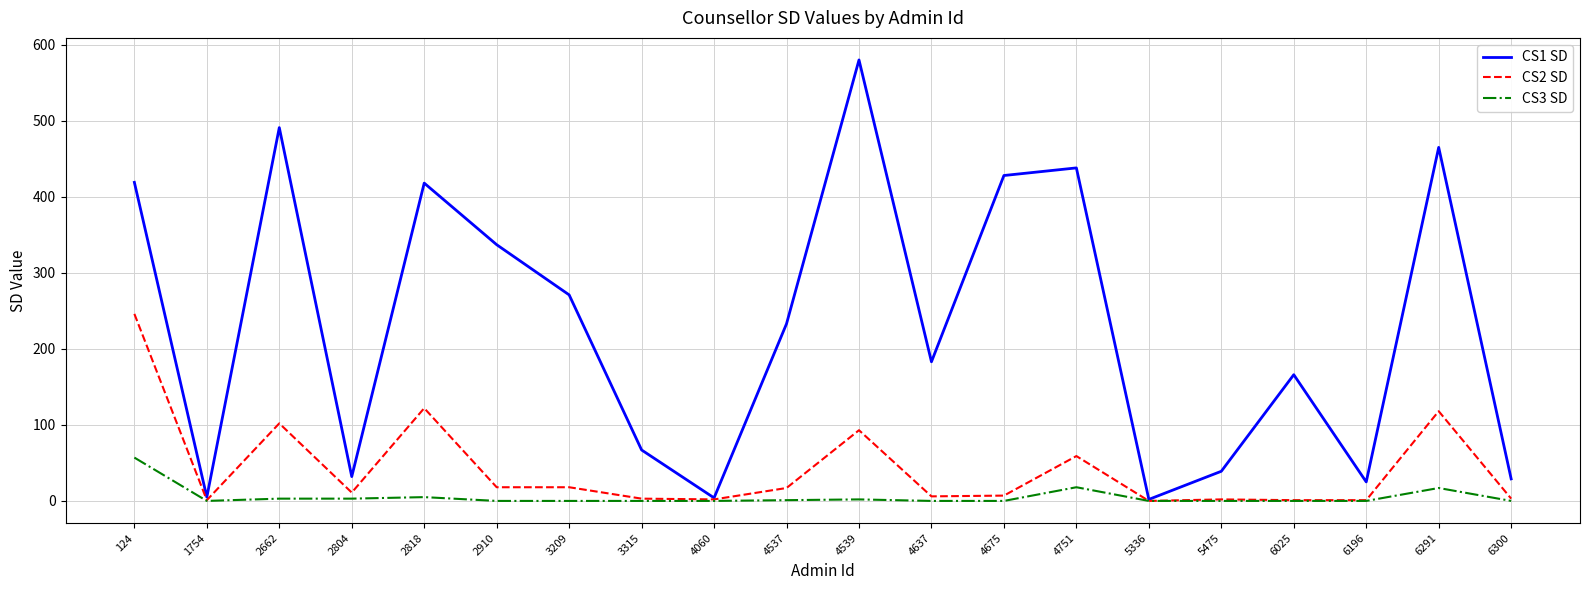

Which series has the largest total across all categories?

CS1 SD